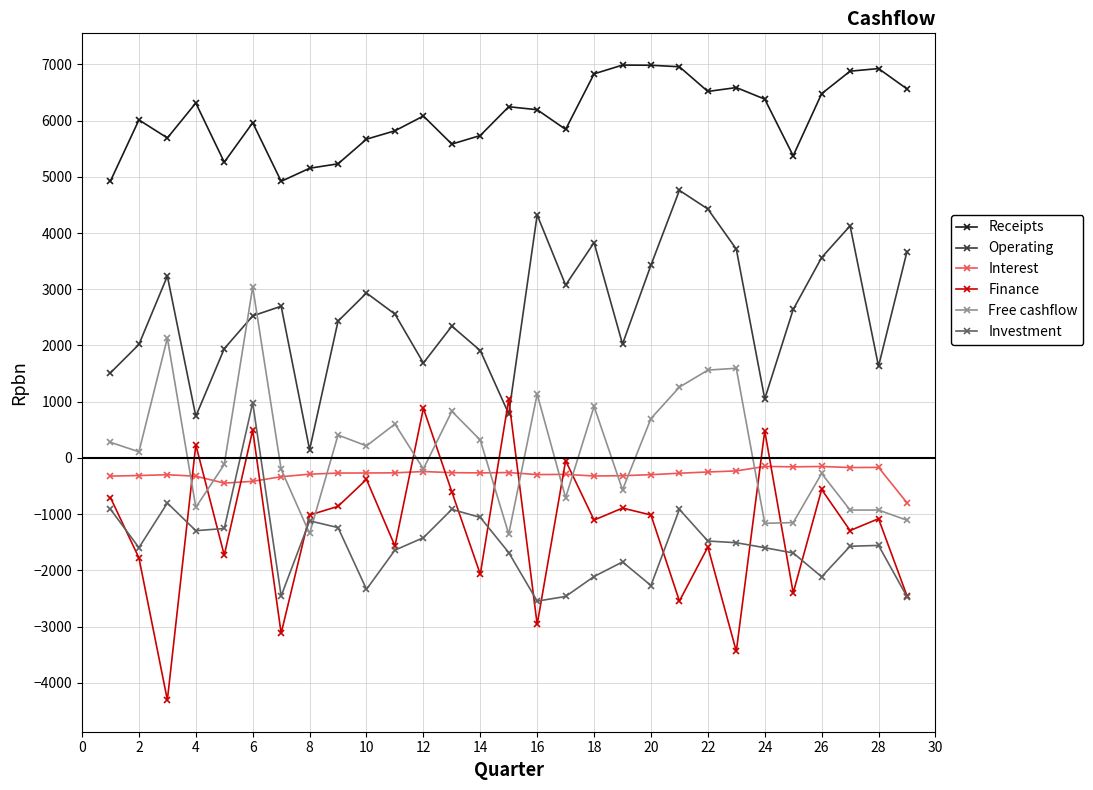

What is the value of the Operating point at the 1st from the left?

1514.0